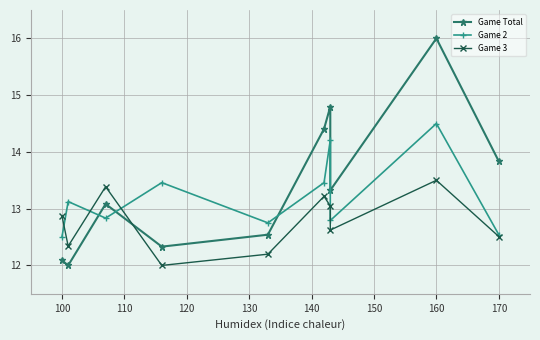

Count the number of data series in this chart.

3